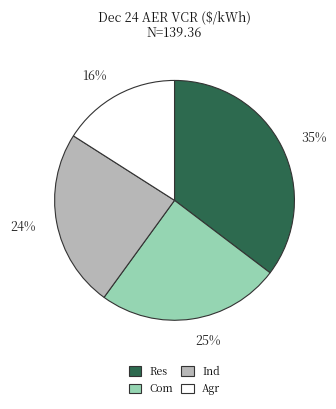

Do Ind and Com together represent more than half of the pie?

No